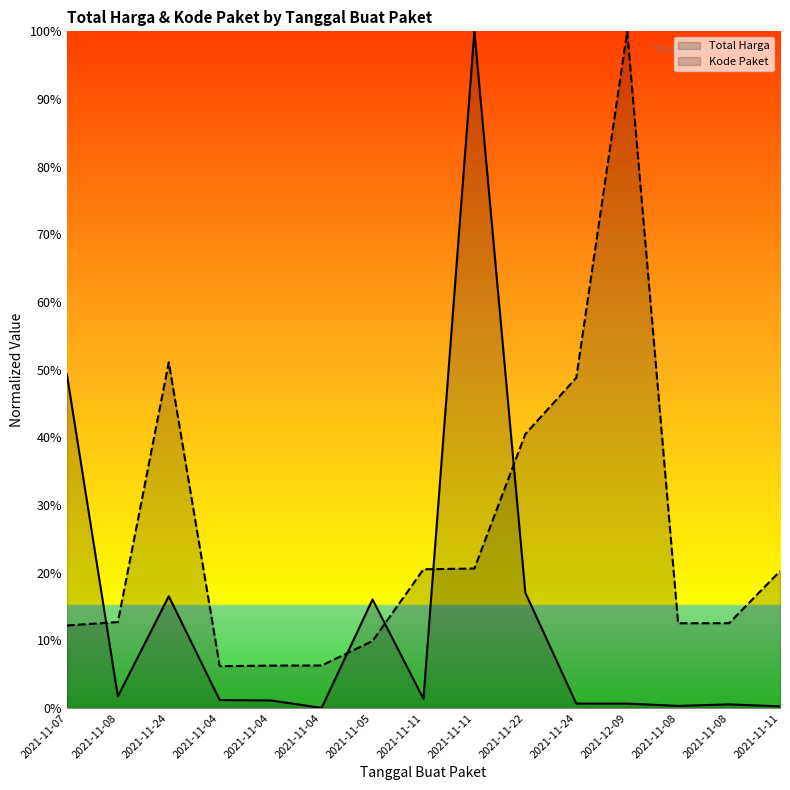

Which has a higher value, 2021-11-24 or 2021-11-08?

2021-11-24